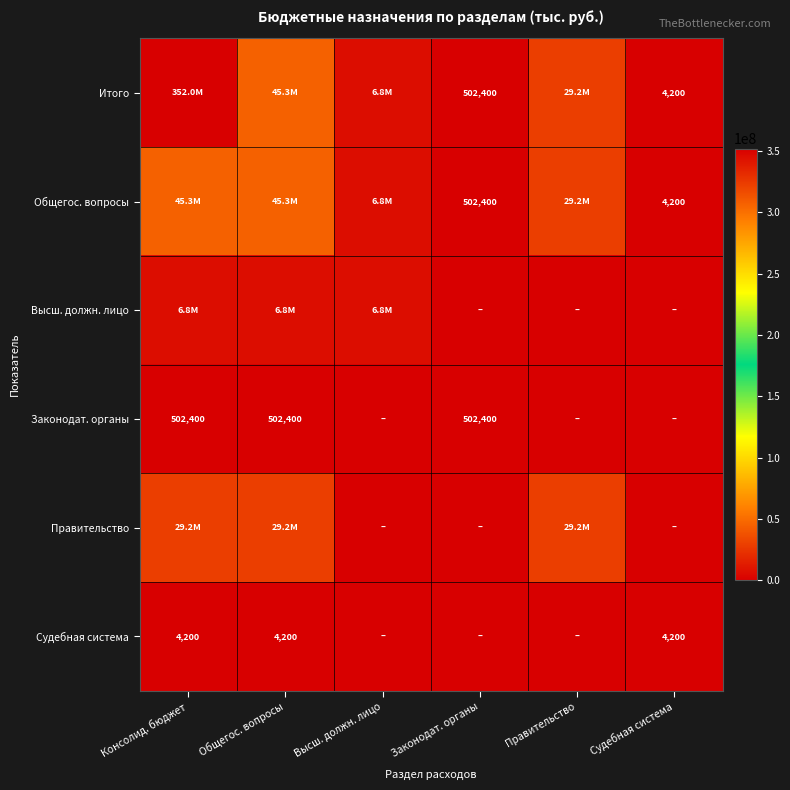

Is it true that Судебная система equals 6655 at Консолид. бюджет?

False